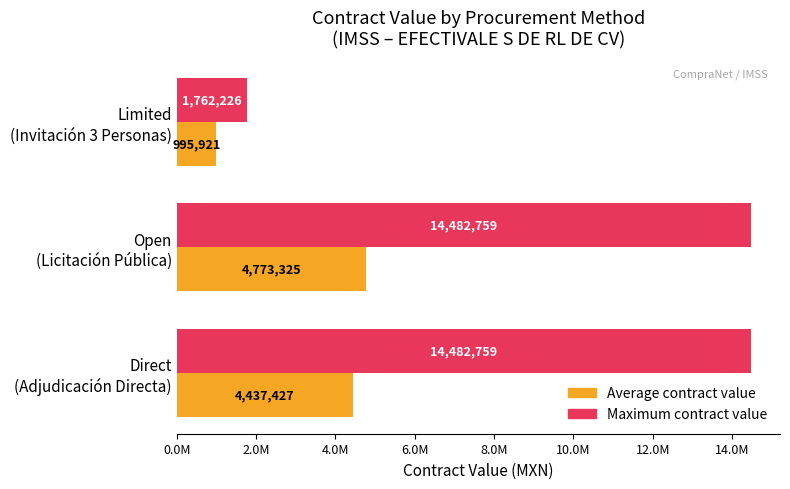

What is the minimum value for Average contract value?

995921.4